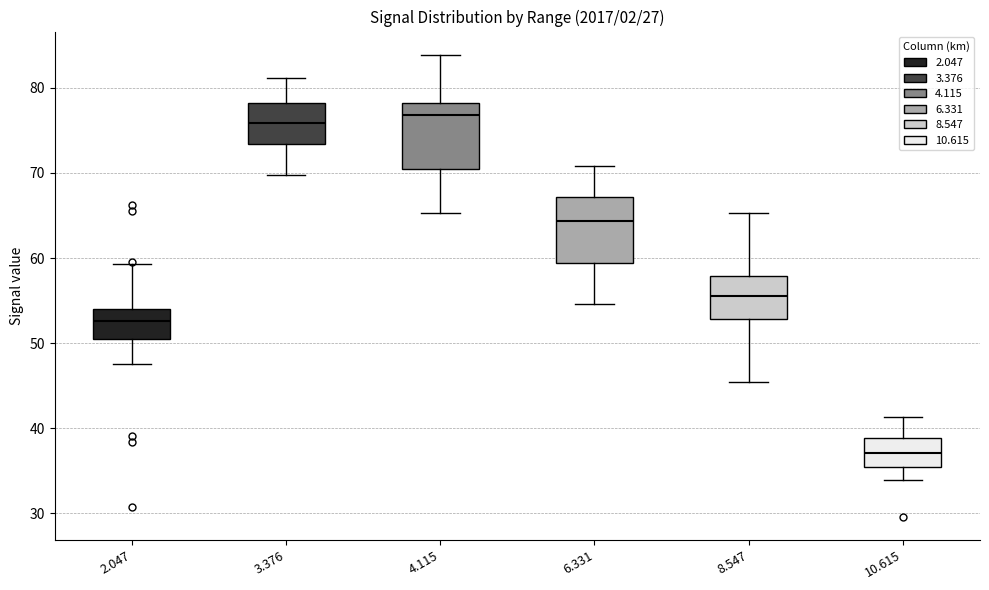

Reading left to right, transcribe this box plot: for each box, give where its median line is, the range the box spans, and where its two whiskers end, as read against the y-axis. The values are not printed on the chart, so give them approximately, as read against the axis.

2.047: median 53, box 51 to 54, whiskers 48 to 59
3.376: median 76, box 73 to 78, whiskers 70 to 81
4.115: median 77, box 70 to 78, whiskers 65 to 84
6.331: median 64, box 59 to 67, whiskers 55 to 71
8.547: median 56, box 53 to 58, whiskers 45 to 65
10.615: median 37, box 36 to 39, whiskers 34 to 41